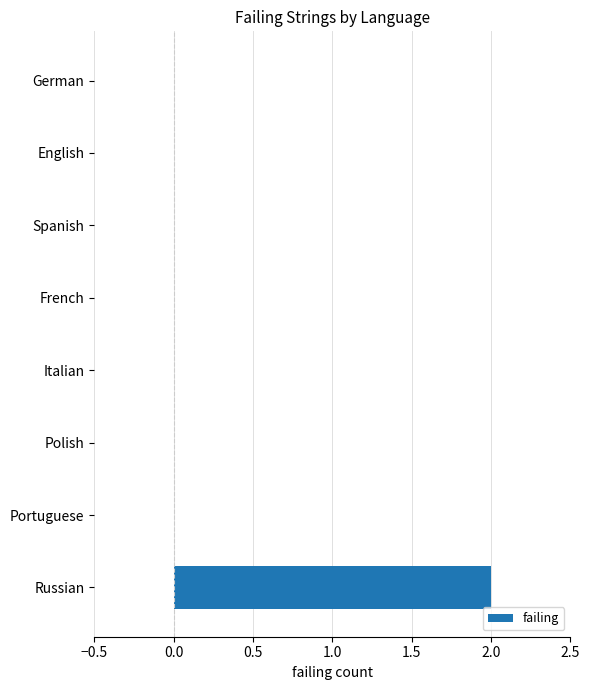

The value at French is 0. True or false?

True